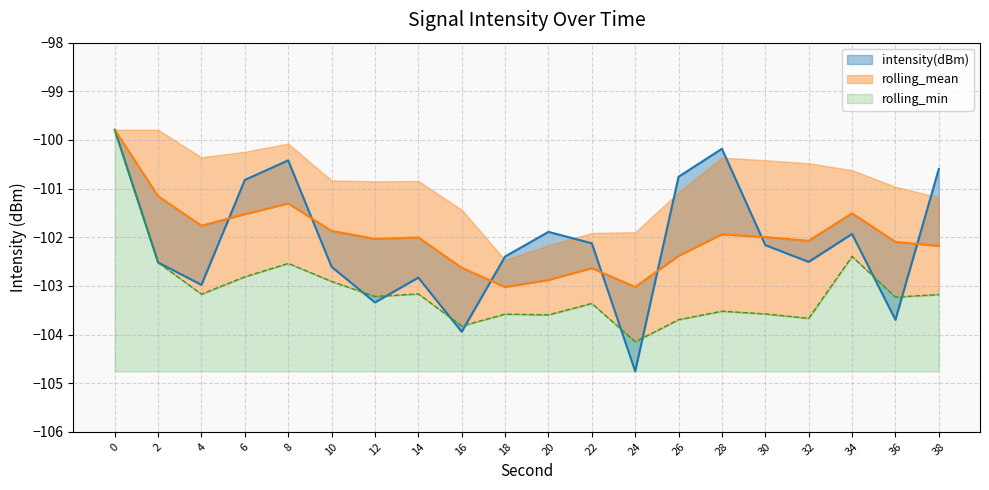

What are all the series names shown in the legend?

intensity(dBm), rolling_mean, rolling_min